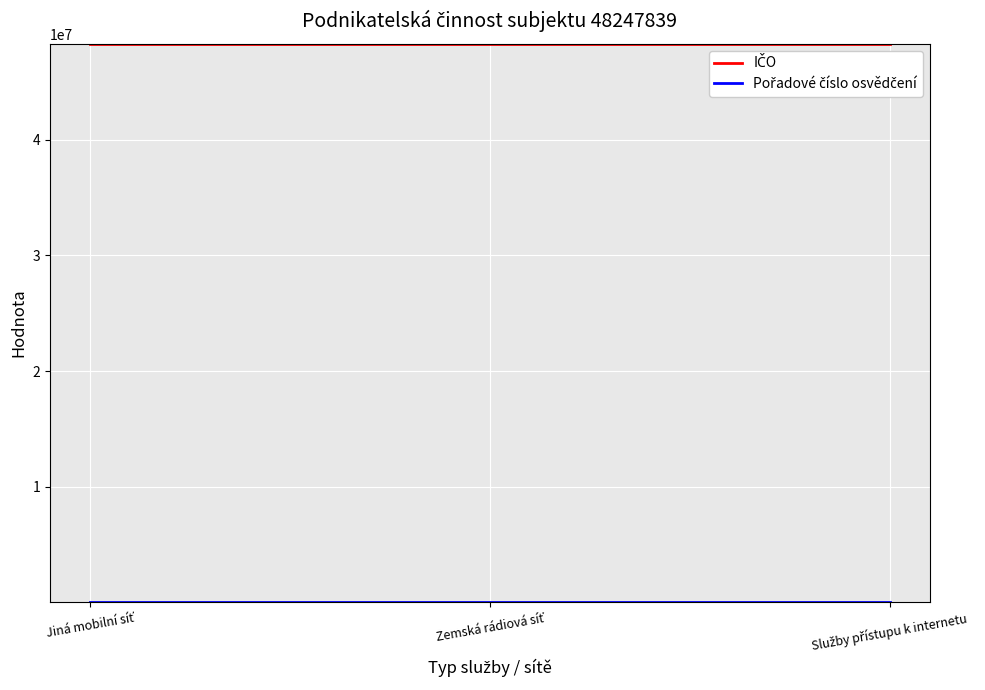

What is the sum of all IČO values?

144743517